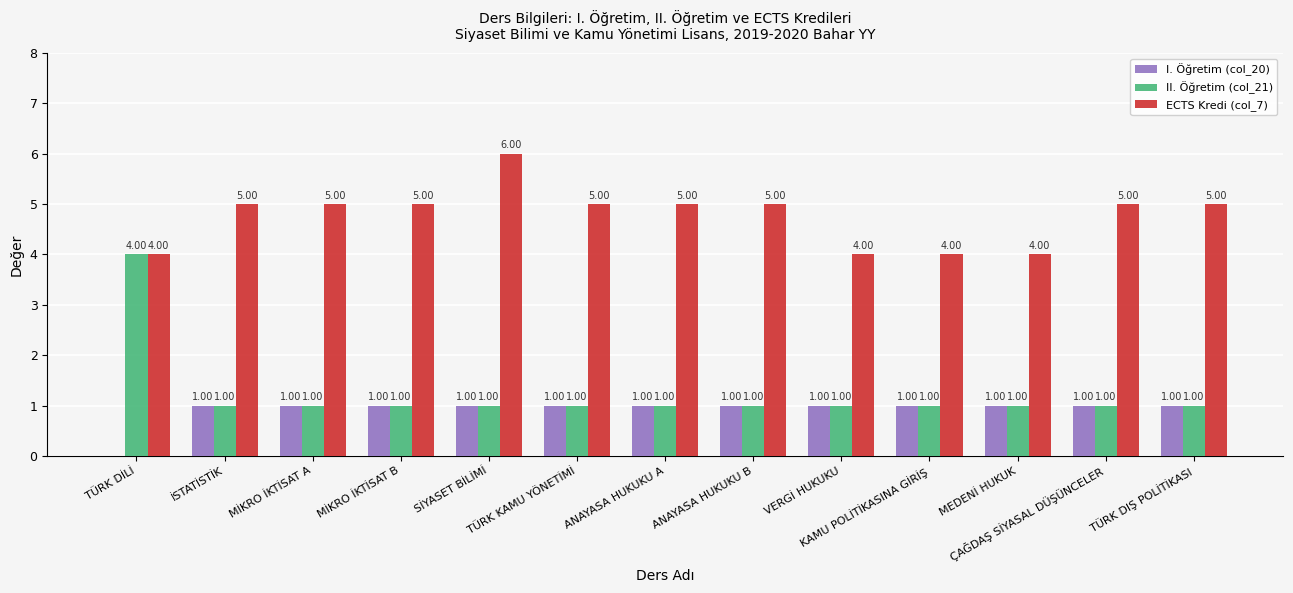

Which series has the largest total across all categories?

ECTS Kredi (col_7)